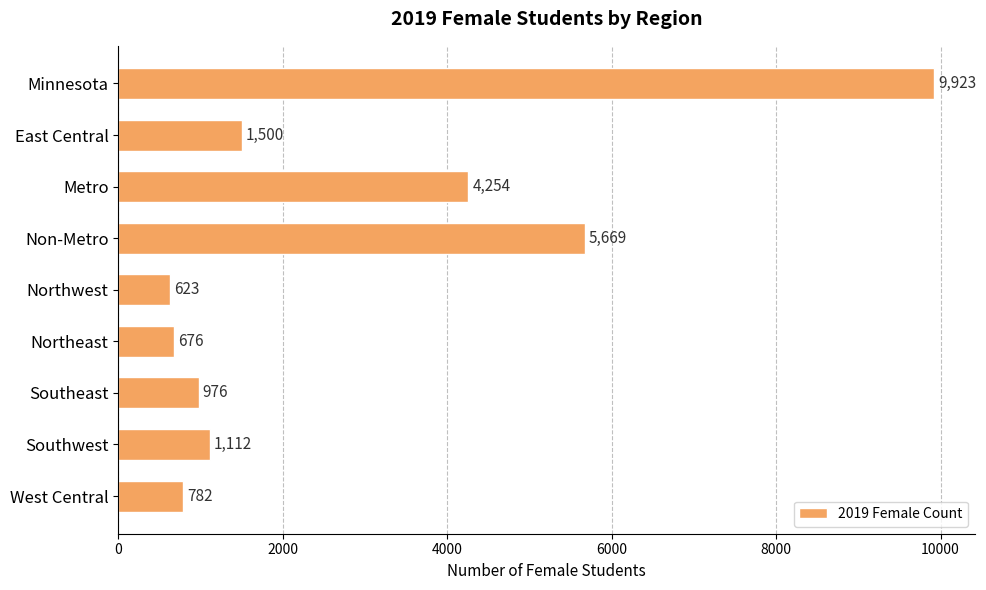

What position from the top is Non-Metro?

4